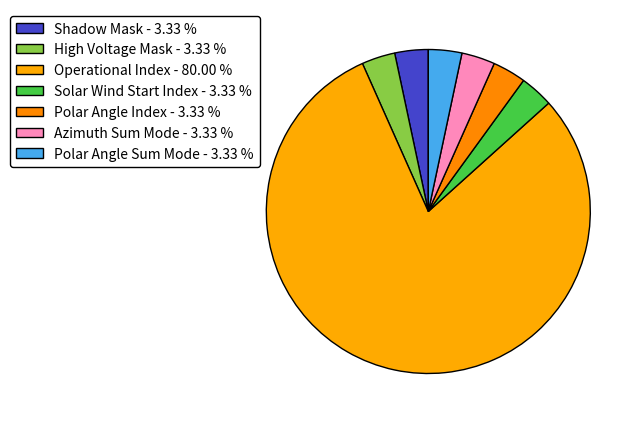

Count the number of slices in the pie.

7